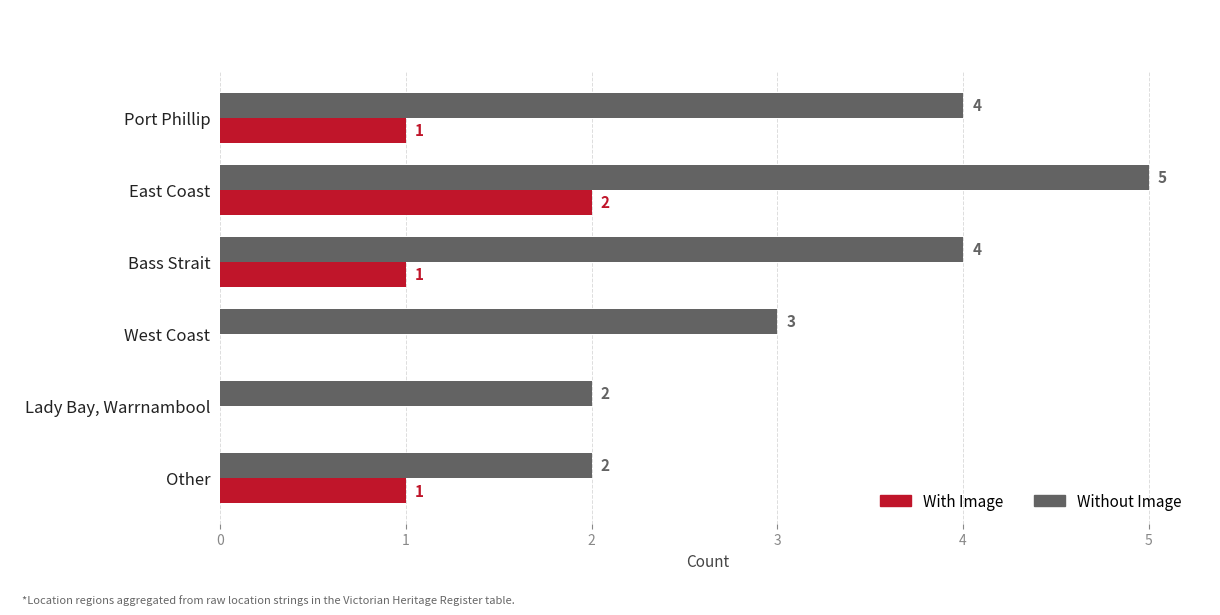

Is it true that With Image equals -1 at West Coast?

False